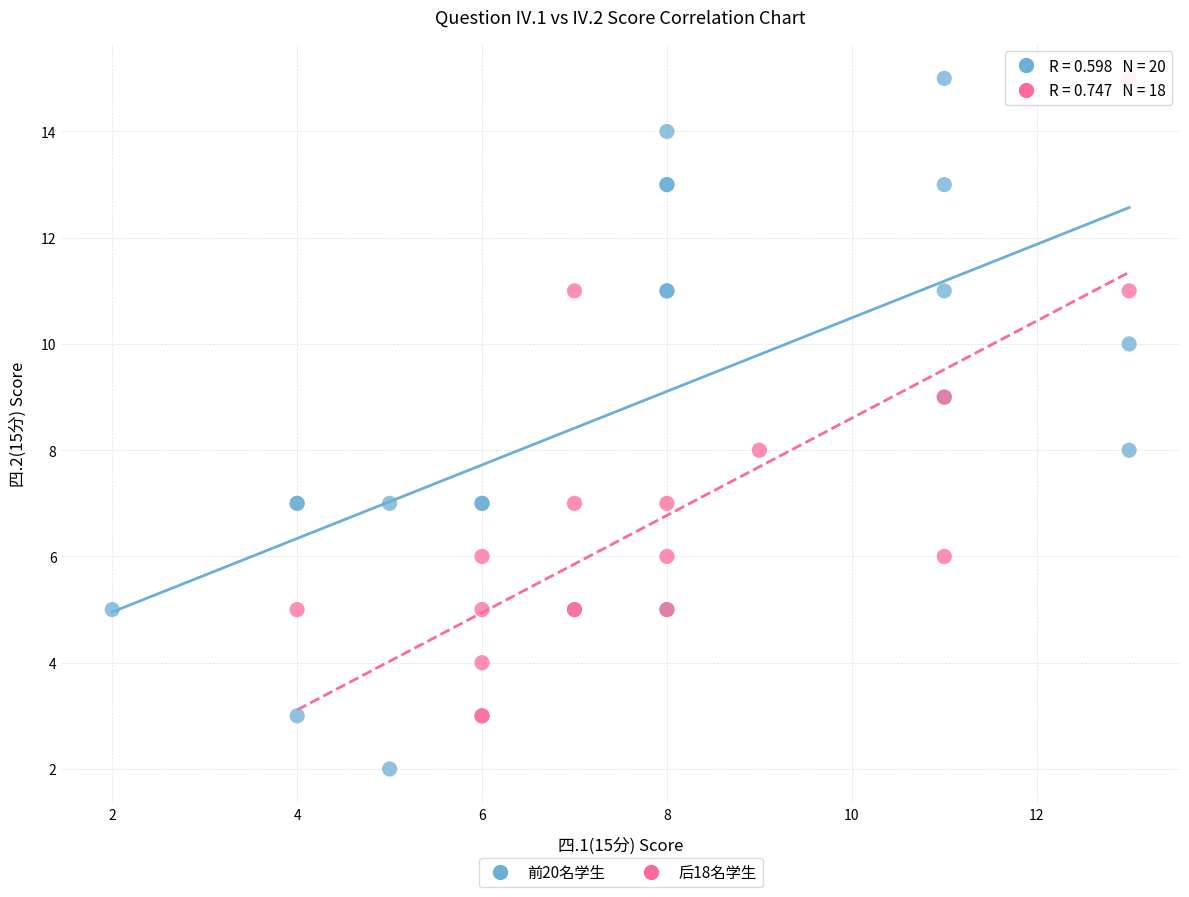

Which series reaches the minimum Y coordinate?

前20名学生